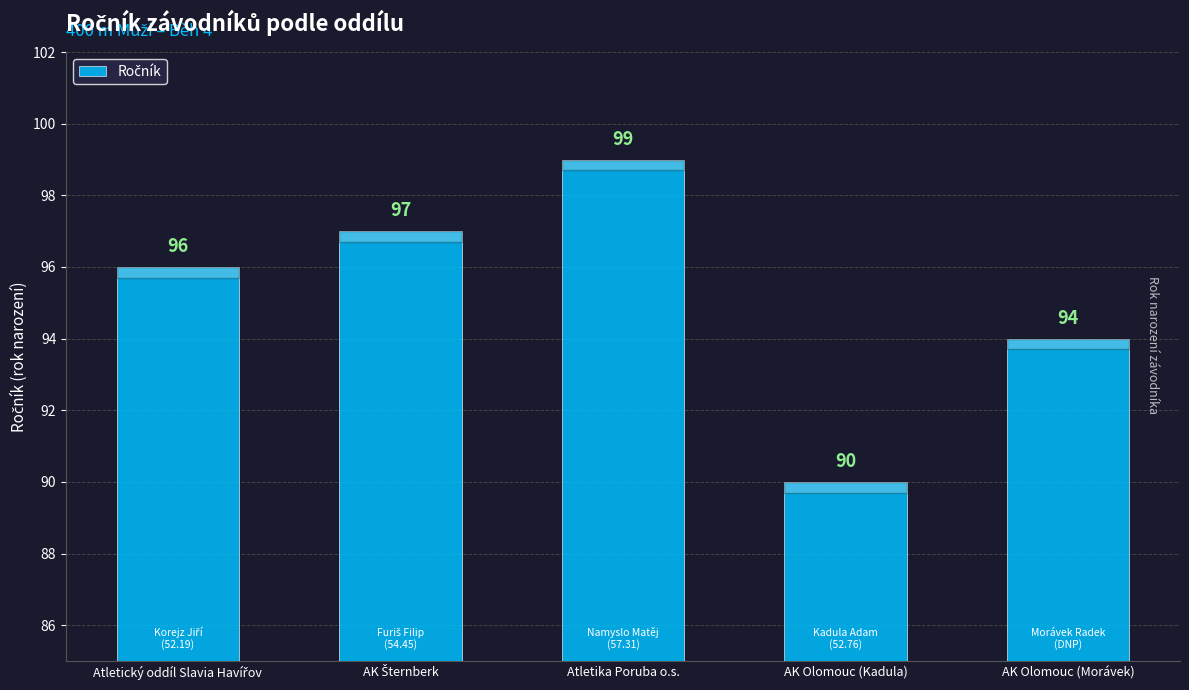

At which category does the chart reach its peak across all series?

Atletika Poruba o.s.